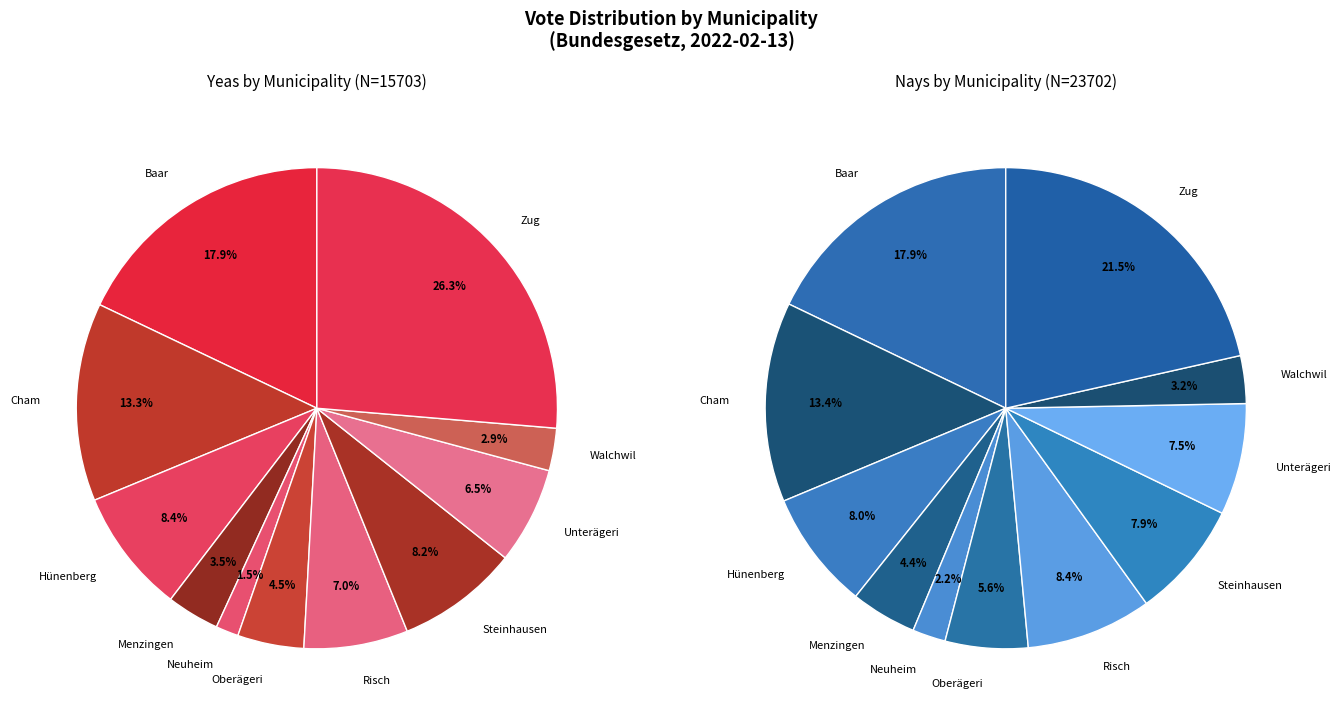

To the nearest percent, what is the combined percentage of Zug and Menzingen?

30%